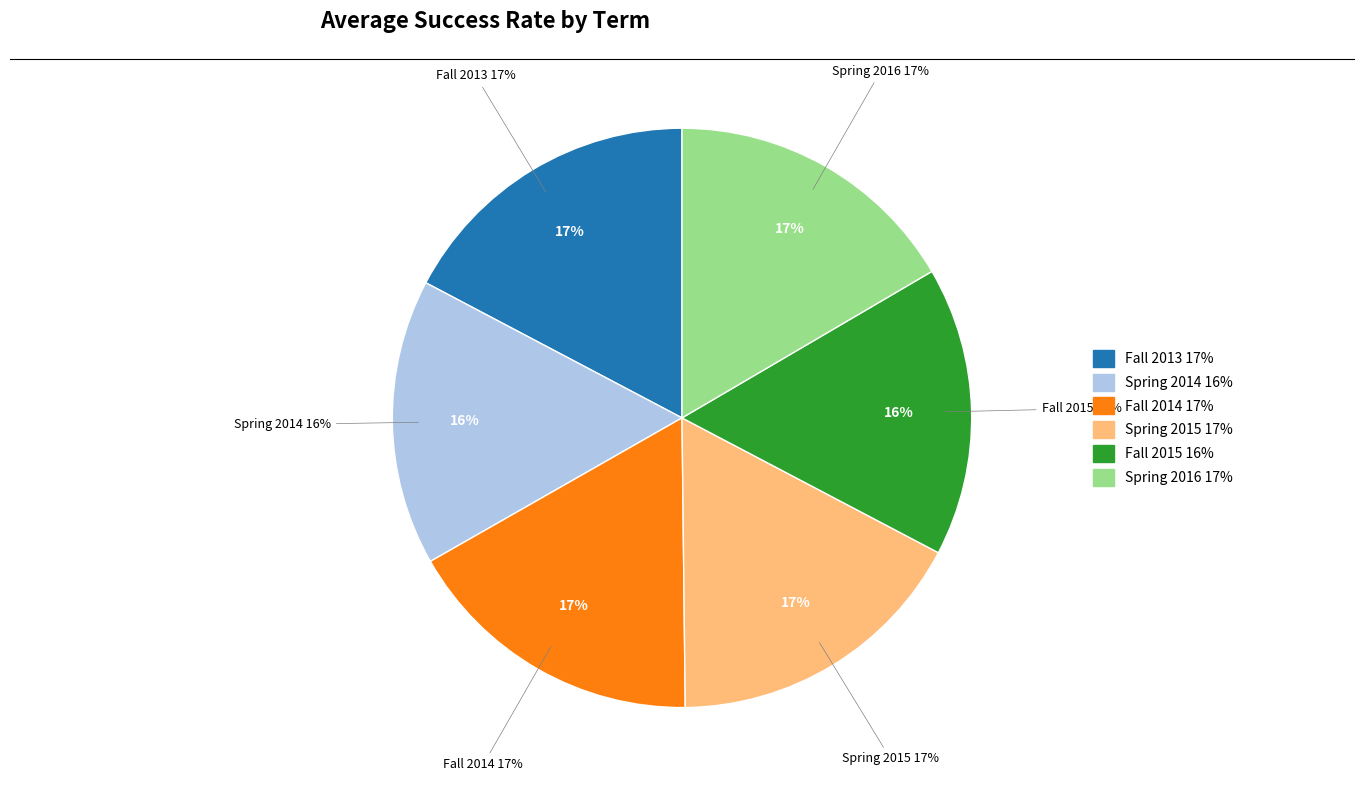

How much of the chart is everything except Fall 2015?

83.9%